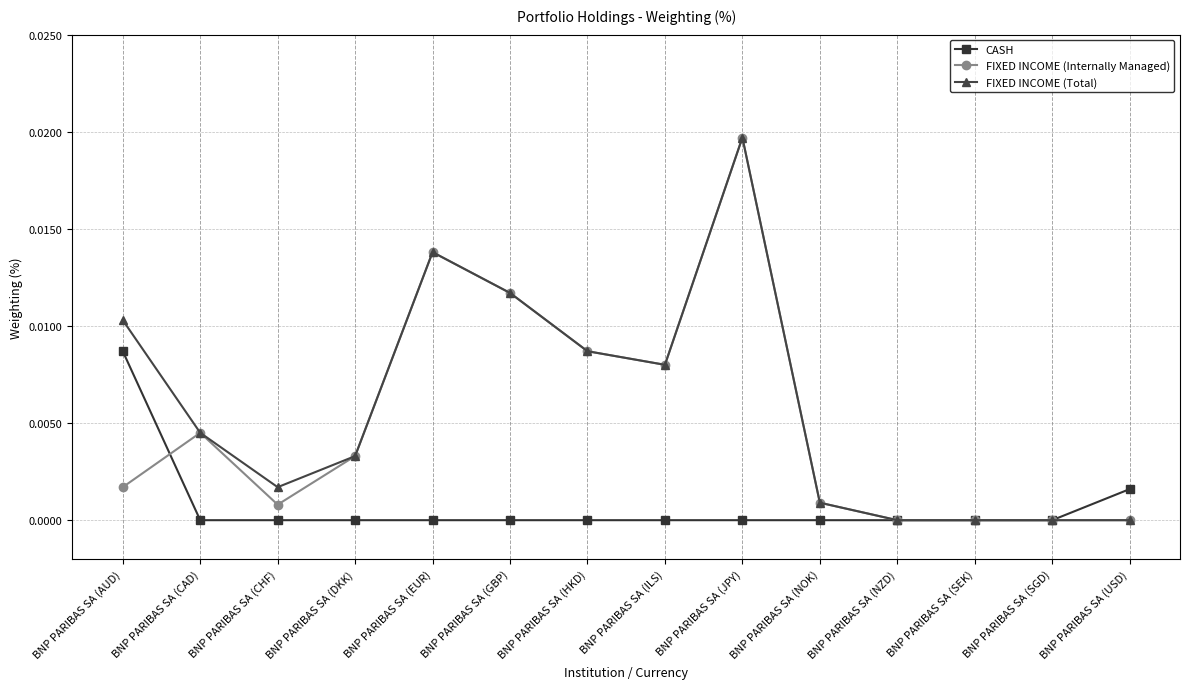

Which series has the largest total across all categories?

FIXED INCOME (Total)